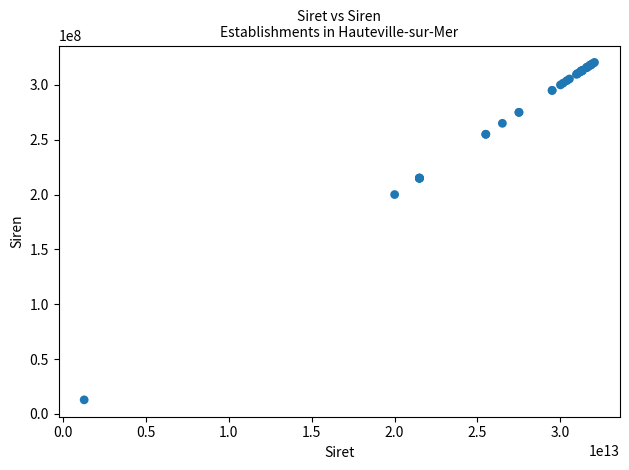

What Y value in the scatter plot is closest to 166701219?

200050490